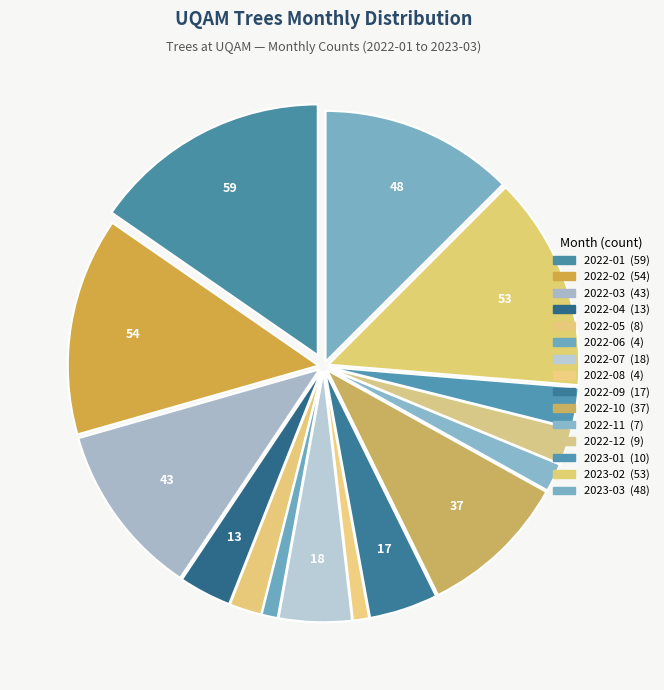

Combined, what portion of the pie is 2022-12 and 2023-02?

16.1%